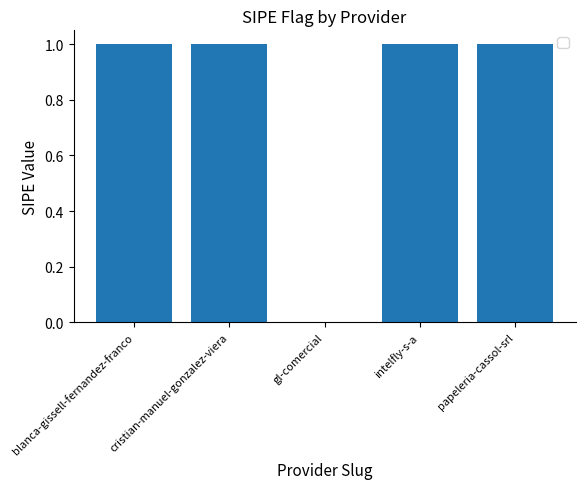

Reading left to right, transcribe all the data shown in this chart.

1	1	0	1	1